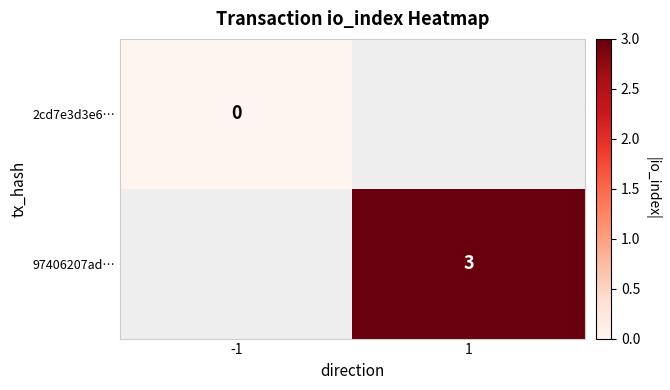

Between -1 and 1, which is larger?

1